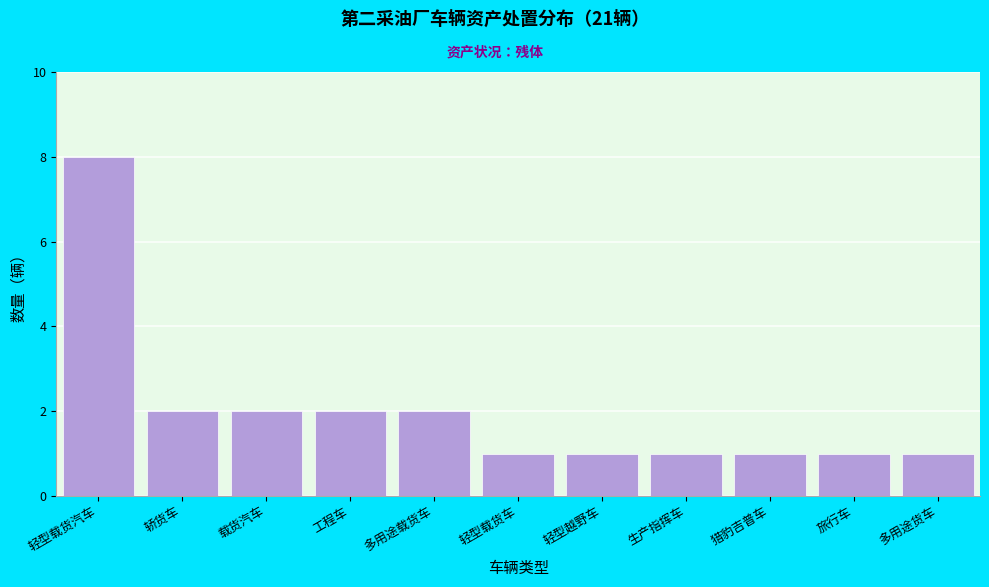

Reading left to right, transcribe all the data shown in this chart.

轻型载货汽车=8	轿货车=2	载货汽车=2	工程车=2	多用途载货车=2	轻型载货车=1	轻型越野车=1	生产指挥车=1	猎豹吉普车=1	旅行车=1	多用途货车=1